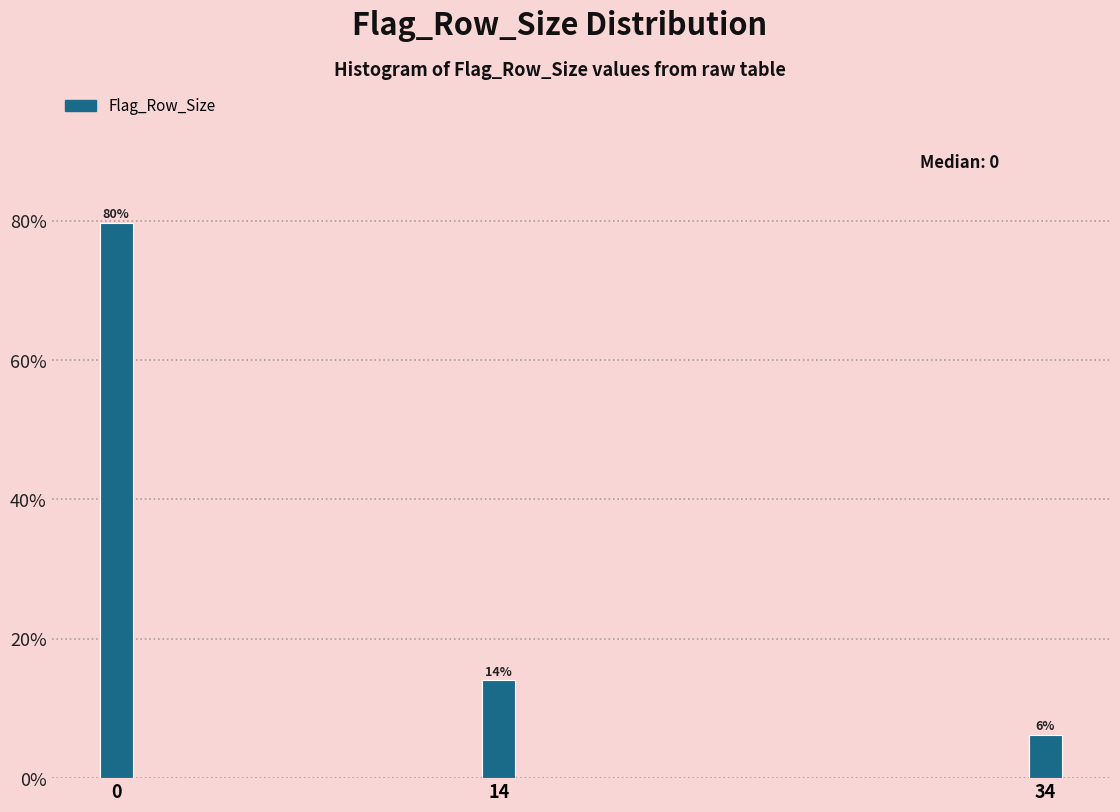

True or false: the data shows 14.1 at 14.

True